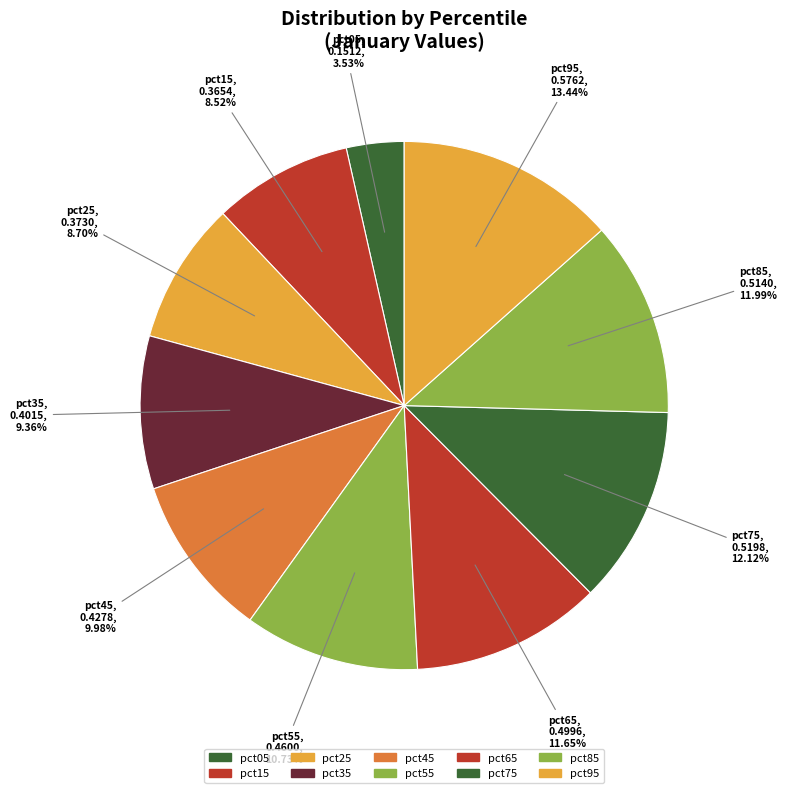

True or false: pct05 accounts for 11% of the total.

False